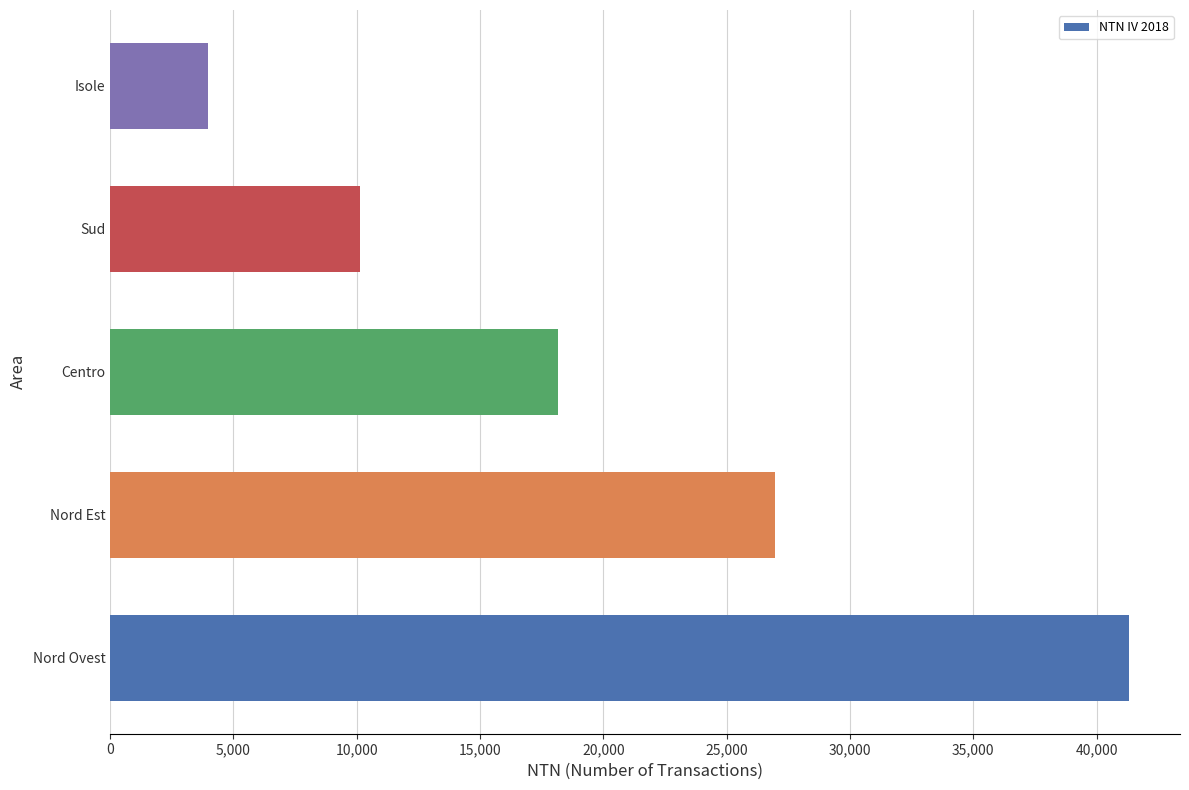

The chart shows a value of 41313 at Nord Ovest. True or false?

True